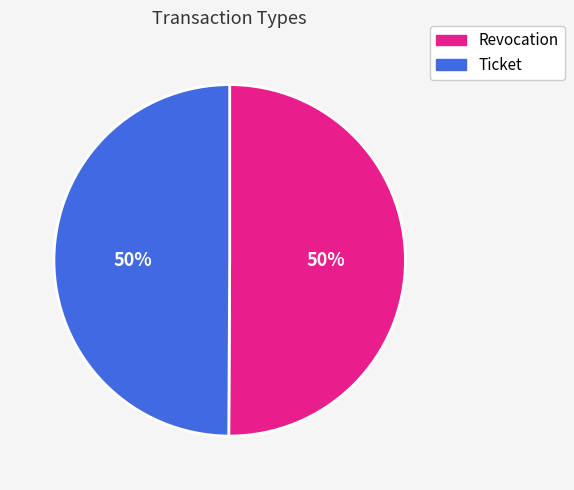

To the nearest percent, what percentage of the pie is Ticket?

50%